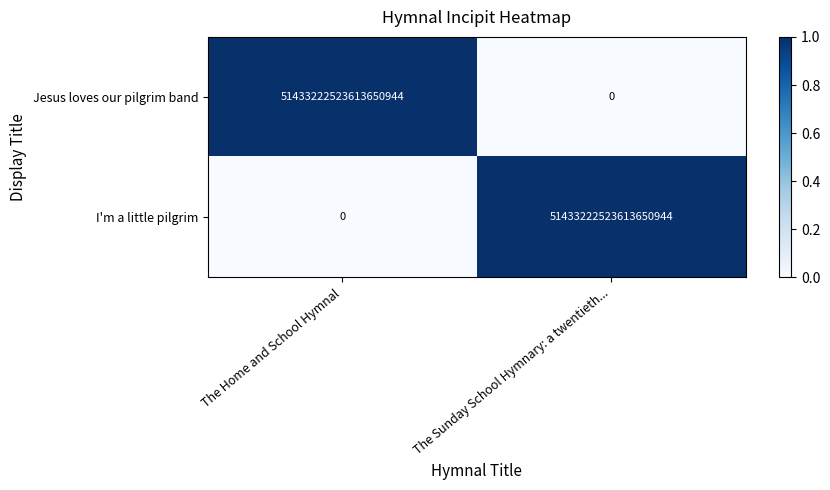

The Jesus loves our pilgrim band series shows 51433222523613650944 at The Home and School Hymnal. True or false?

True